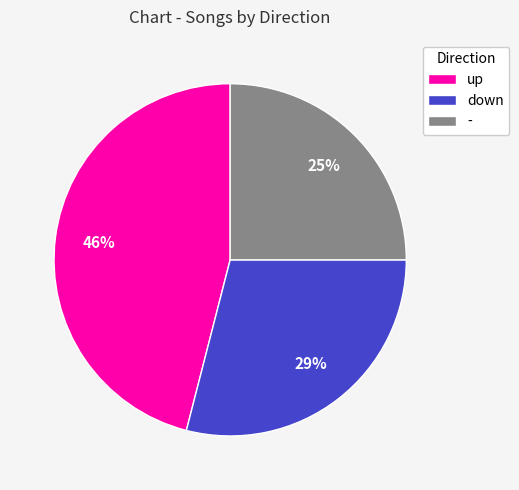

To the nearest percent, what is the difference between the largest and smallest slice percentages?

21%